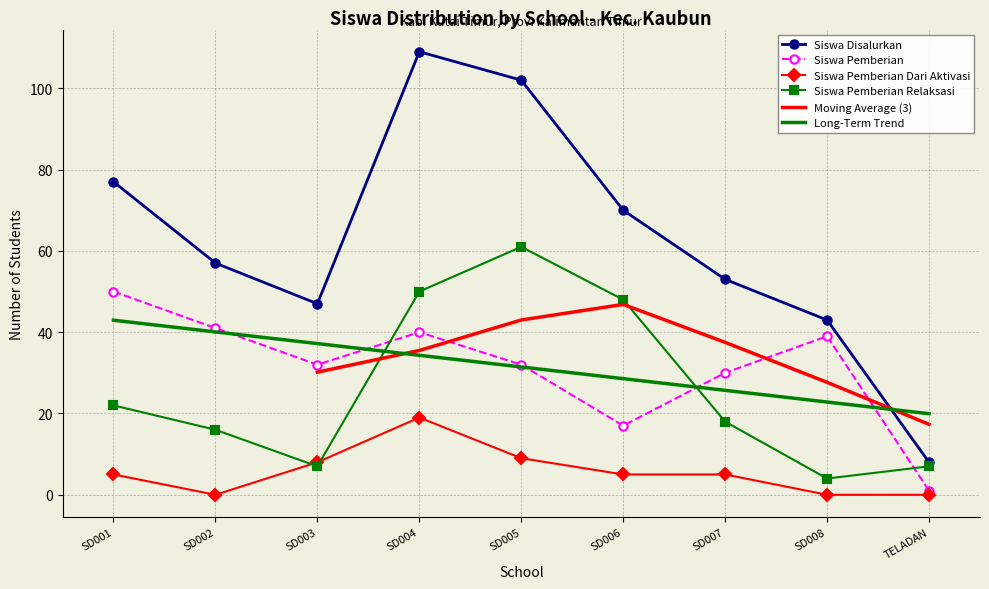

List the series in order of their peak value, highest first.

Siswa Disalurkan, Siswa Pemberian Relaksasi, Siswa Pemberian, Siswa Pemberian Dari Aktivasi